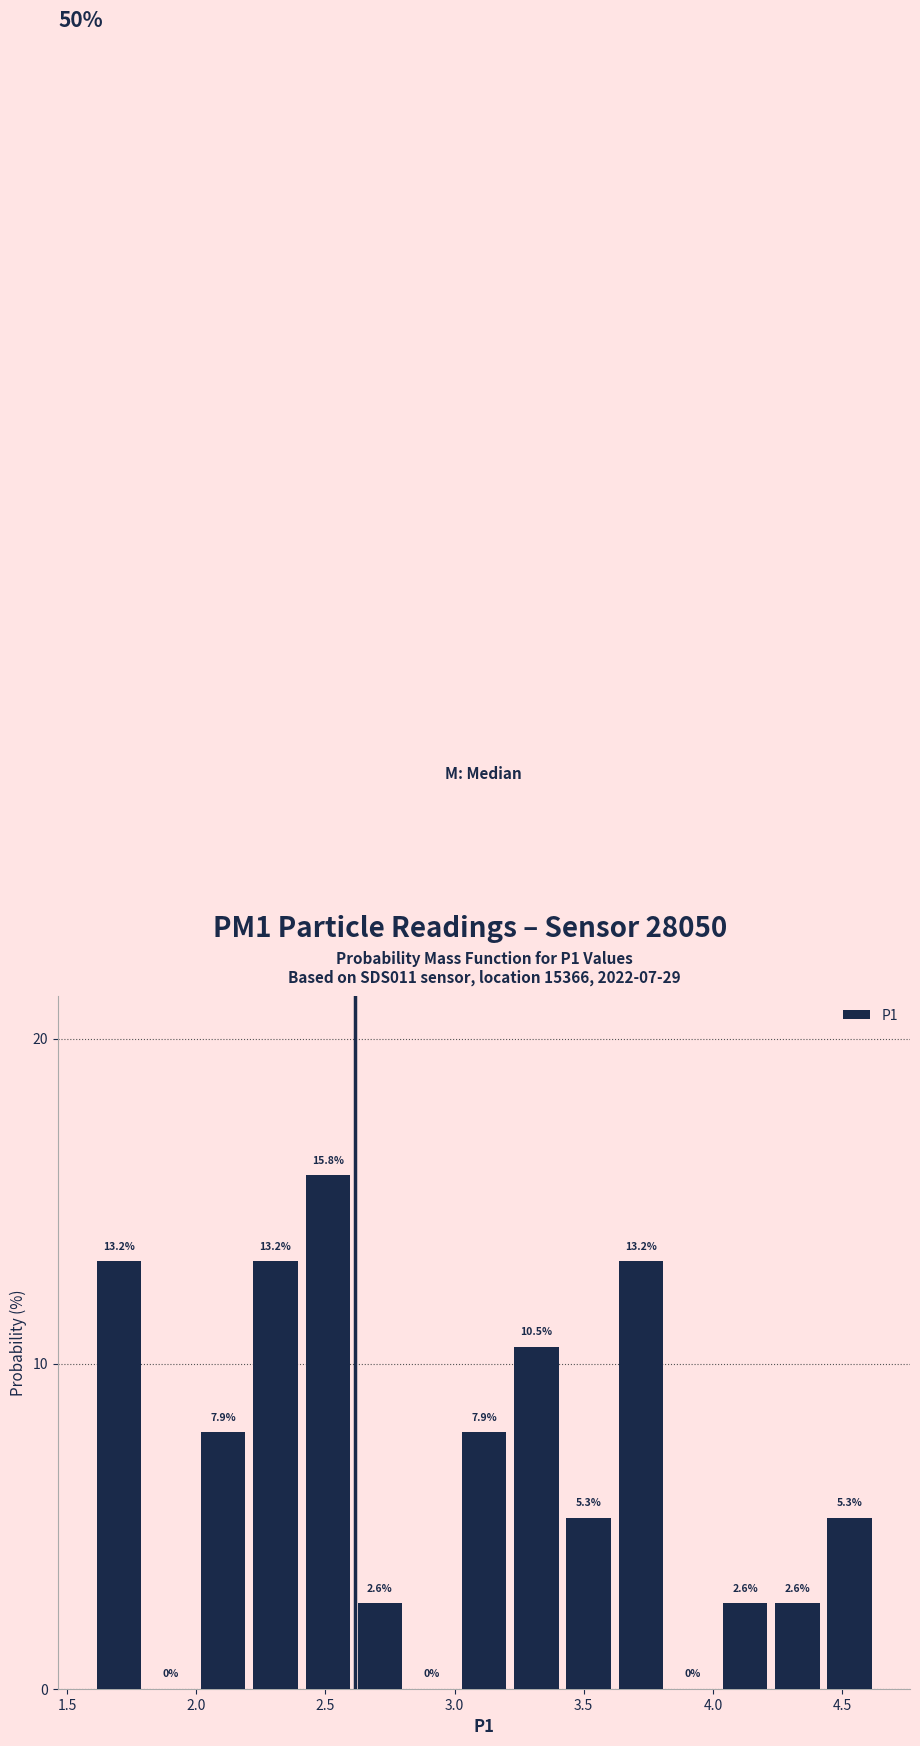

What is the height of the bar covering 3.00 to 3.20 on the x-axis? The bar edges are not printed on the chart, so give them approximately, as read against the axis.

7.9